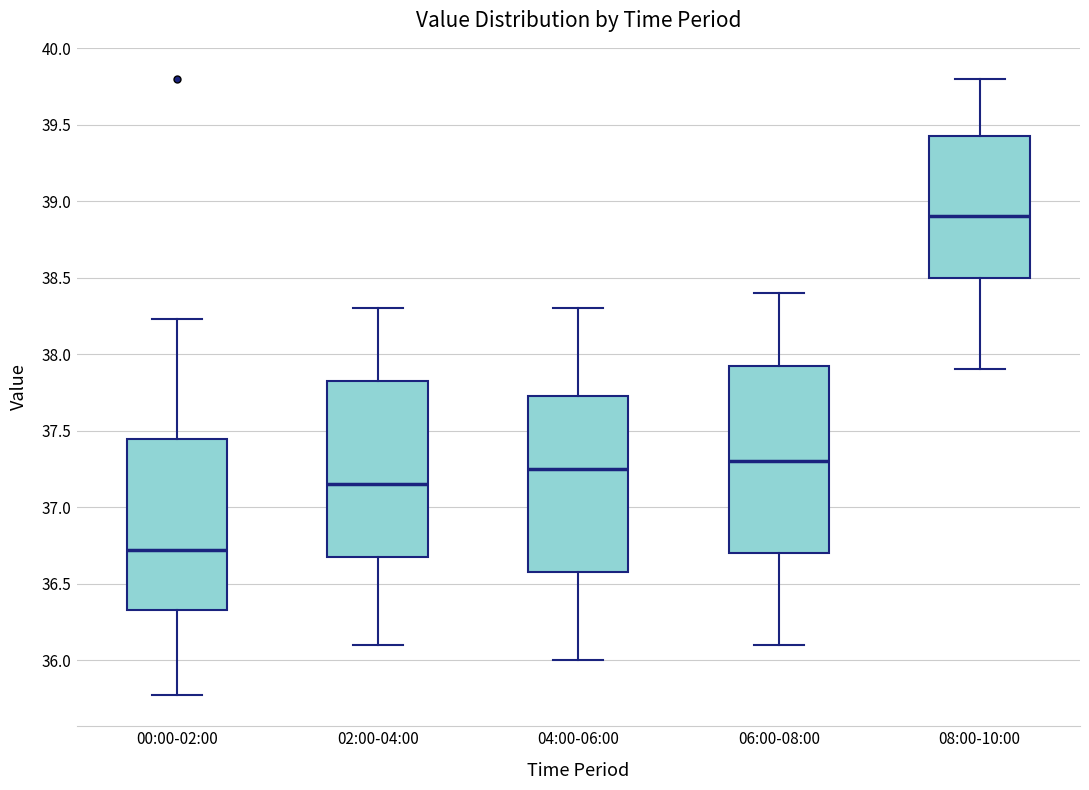

Reading left to right, transcribe this box plot: for each box, give where its median line is, the range the box spans, and where its two whiskers end, as read against the y-axis. The values are not printed on the chart, so give them approximately, as read against the axis.

00:00-02:00: median 36.70, box 36.35 to 37.45, whiskers 35.75 to 38.25
02:00-04:00: median 37.15, box 36.70 to 37.85, whiskers 36.10 to 38.30
04:00-06:00: median 37.25, box 36.60 to 37.75, whiskers 36.00 to 38.30
06:00-08:00: median 37.30, box 36.70 to 37.95, whiskers 36.10 to 38.40
08:00-10:00: median 38.90, box 38.50 to 39.45, whiskers 37.90 to 39.80